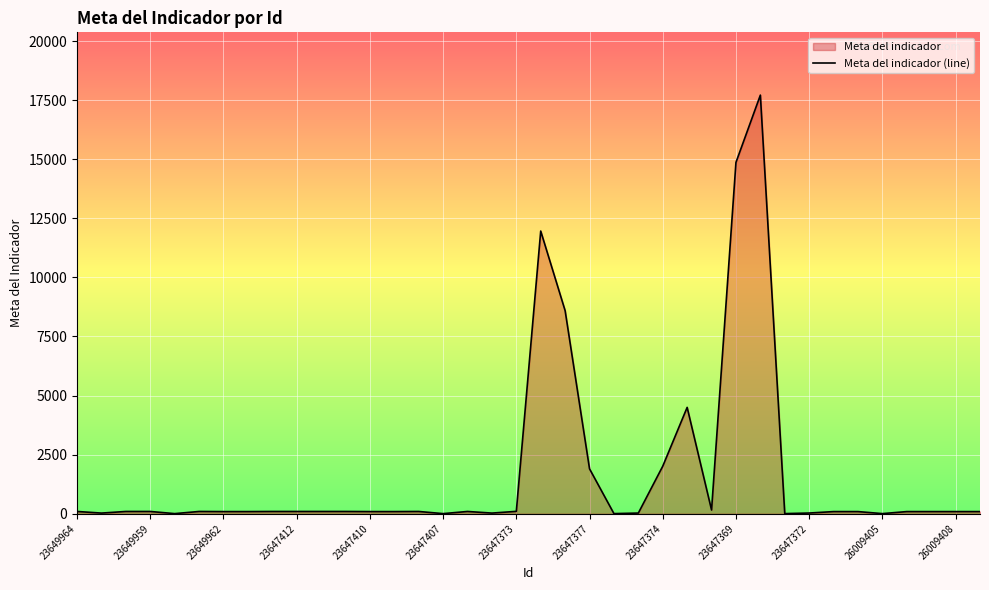

Is it true that the value at 23647374 is 2011.0?

True